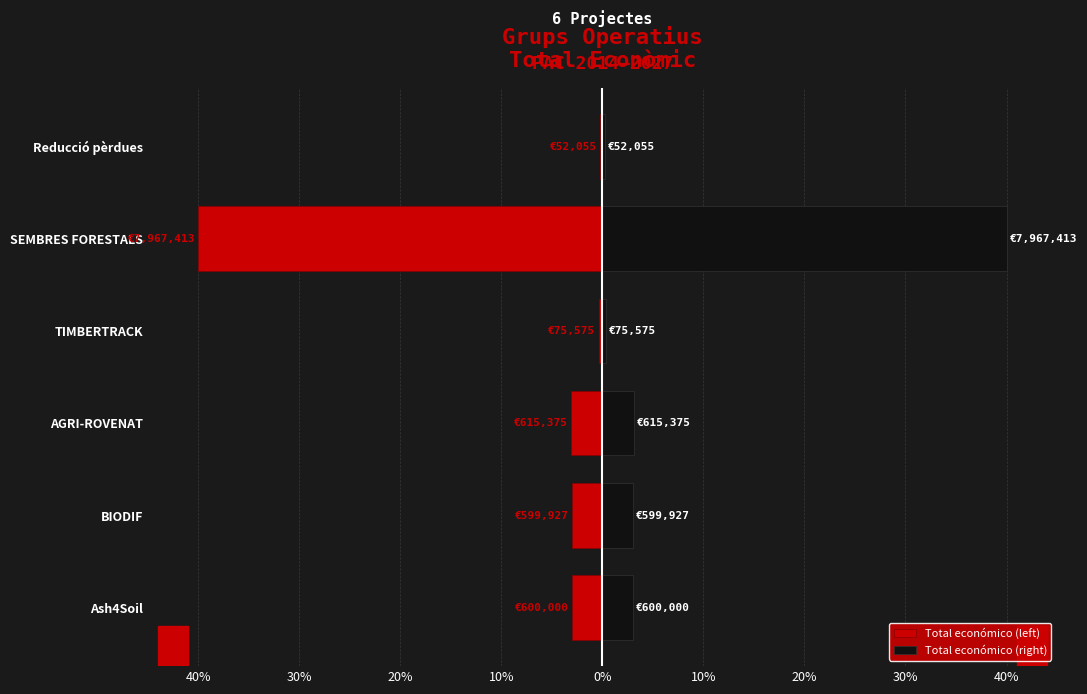

How many data points in Total económico (left) are above -3?

2